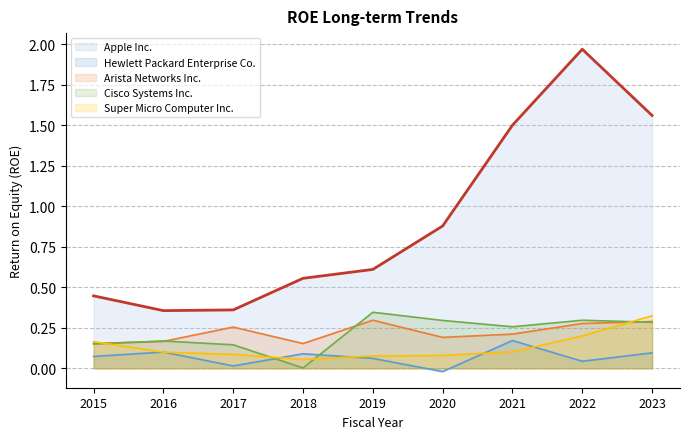

Reading left to right, extract all data points from this chart.

Apple Inc.: 0.4	0.4	0.4	0.6	0.6	0.9	1.5	2.0	1.6
Hewlett Packard Enterprise Co.: 0.1	0.1	0.0	0.1	0.1	-0.0	0.2	0.0	0.1
Arista Networks Inc.: 0.2	0.2	0.3	0.2	0.3	0.2	0.2	0.3	0.3
Cisco Systems Inc.: 0.2	0.2	0.1	0.0	0.3	0.3	0.3	0.3	0.3
Super Micro Computer Inc.: 0.2	0.1	0.1	0.1	0.1	0.1	0.1	0.2	0.3